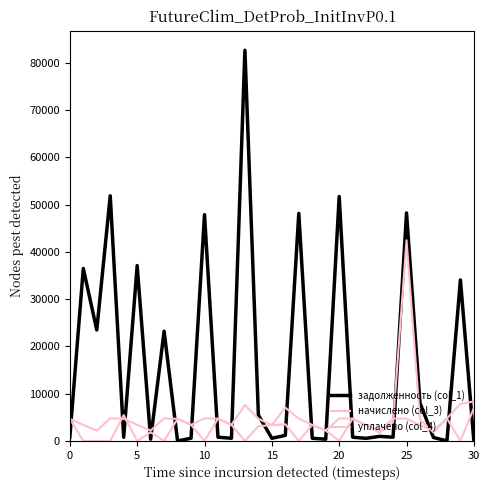

What is the difference between the maximum and minimum values in the задолженность (col_1) series?

82640.4